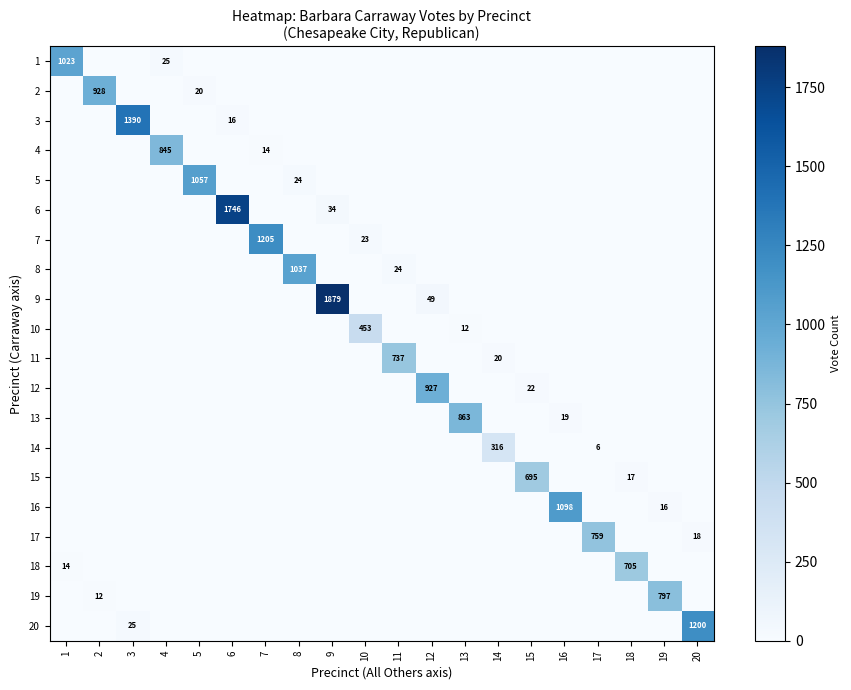

Which series has the largest total across all categories?

9